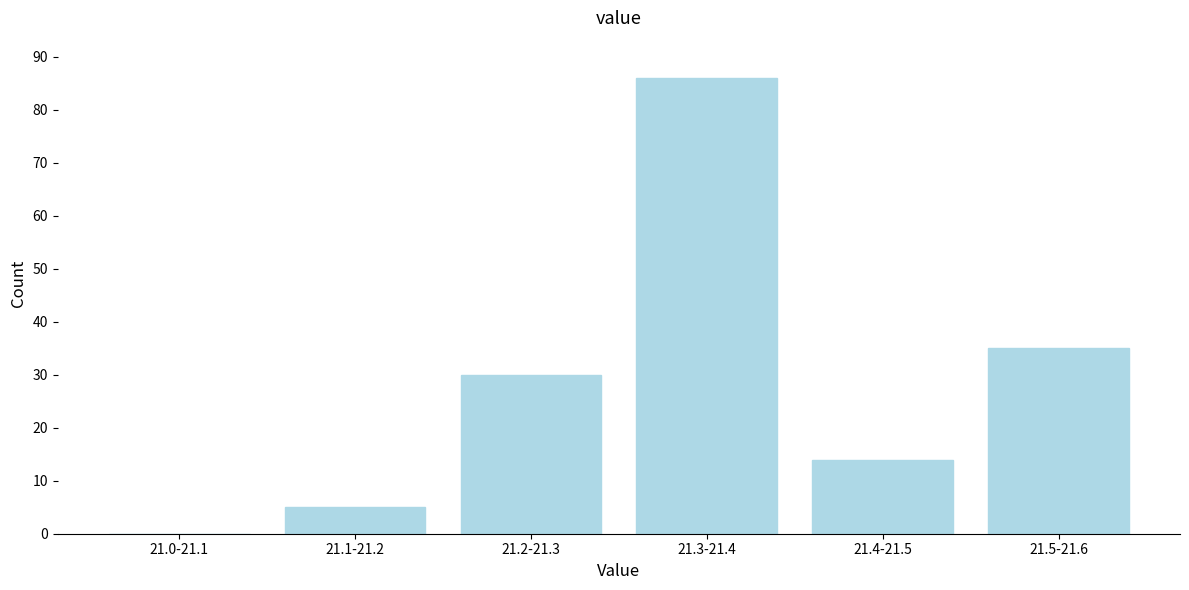

Reading right to left, extract all data points from this chart.

21.5-21.6=35	21.4-21.5=14	21.3-21.4=86	21.2-21.3=30	21.1-21.2=5	21.0-21.1=0